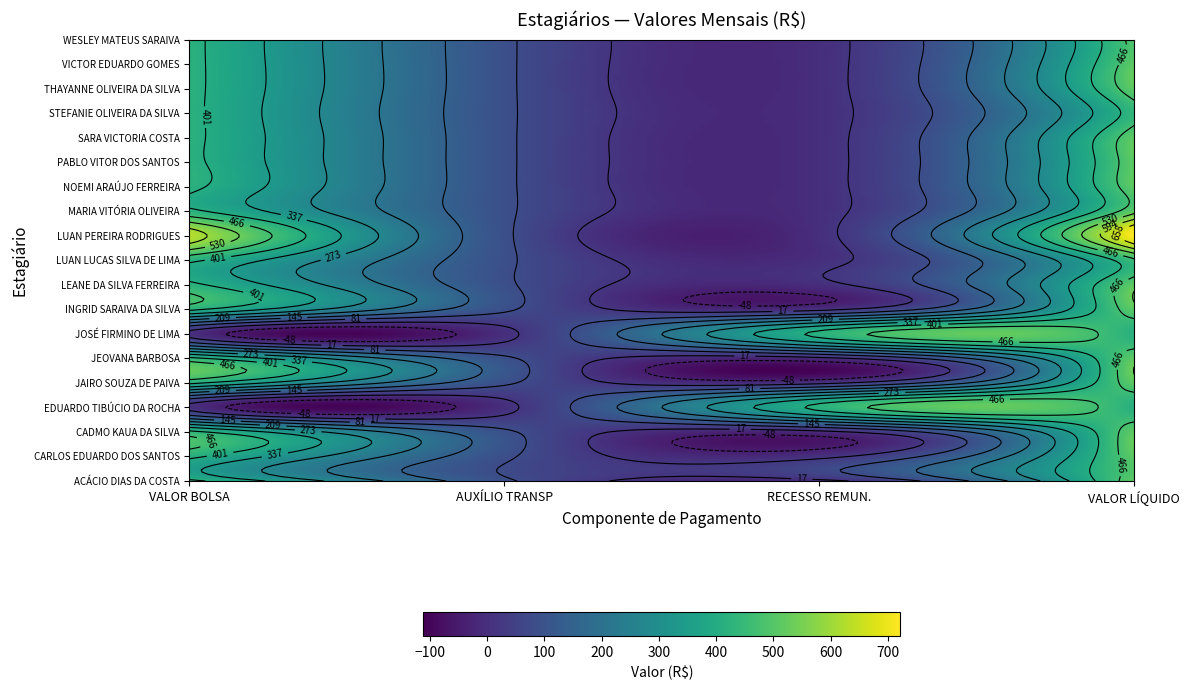

What is the average value of the THAYANNE OLIVEIRA DA SILVA series?

254.6